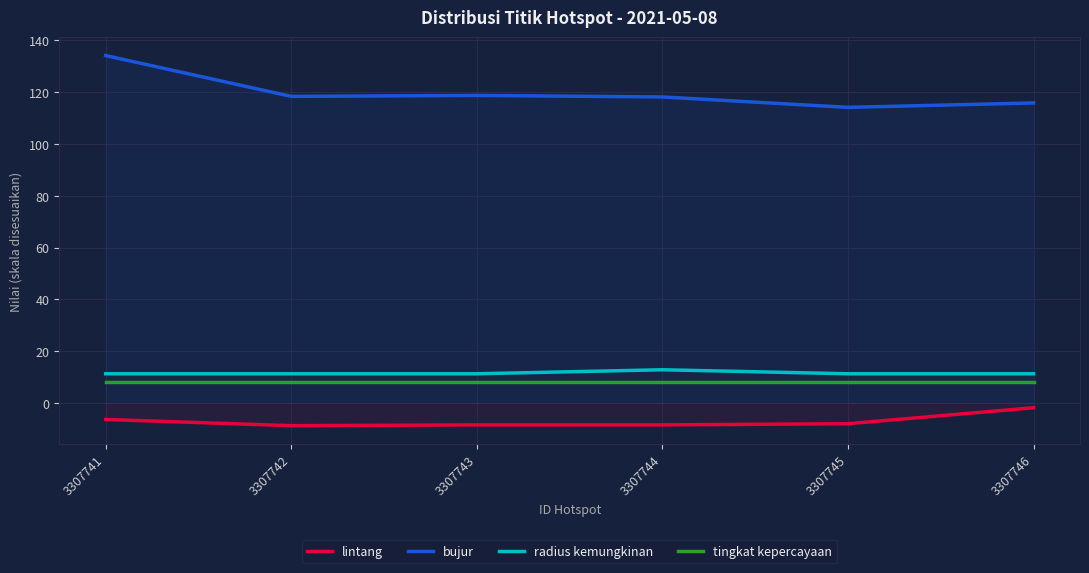

True or false: tingkat kepercayaan and lintang intersect in this chart.

False